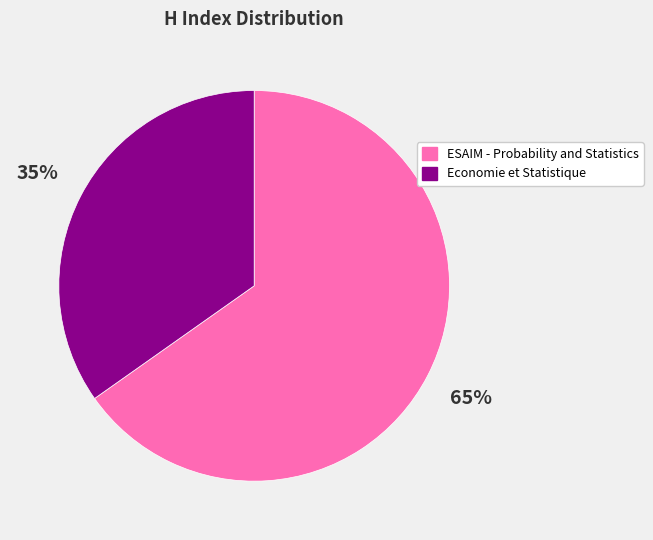

Which category has the biggest portion of the pie?

ESAIM - Probability and Statistics